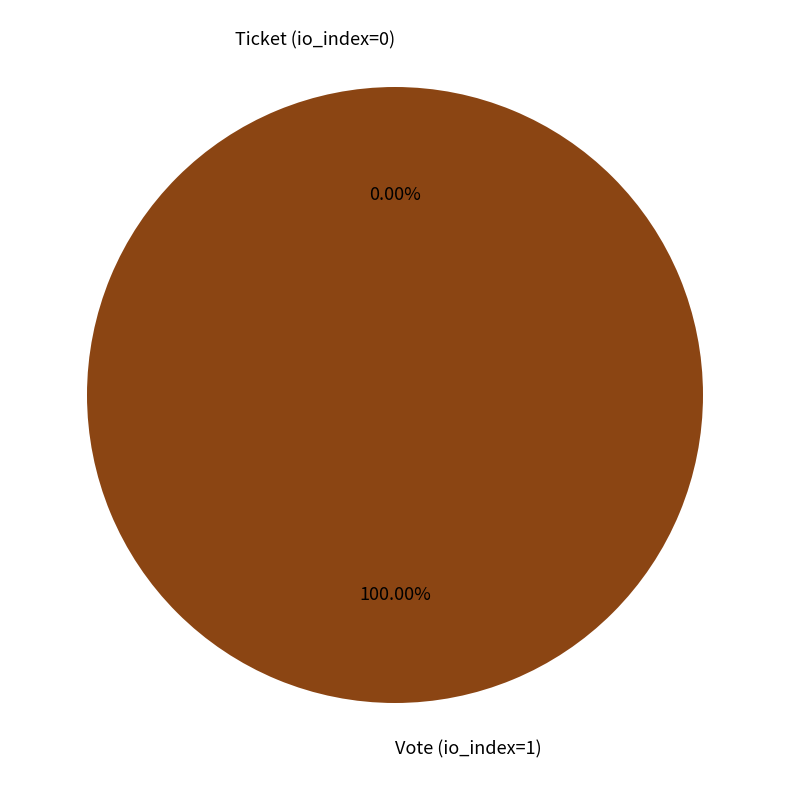

What is the majority slice?

Vote (io_index=1)